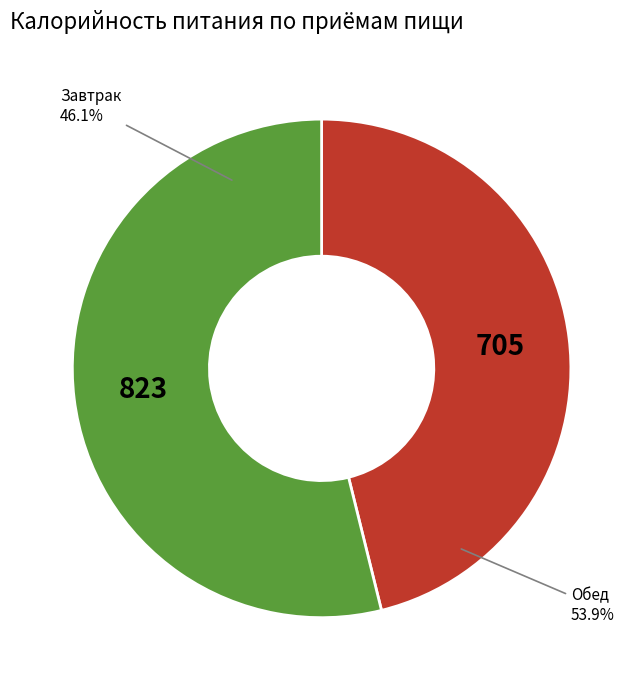

Which slice is the smallest?

Завтрак